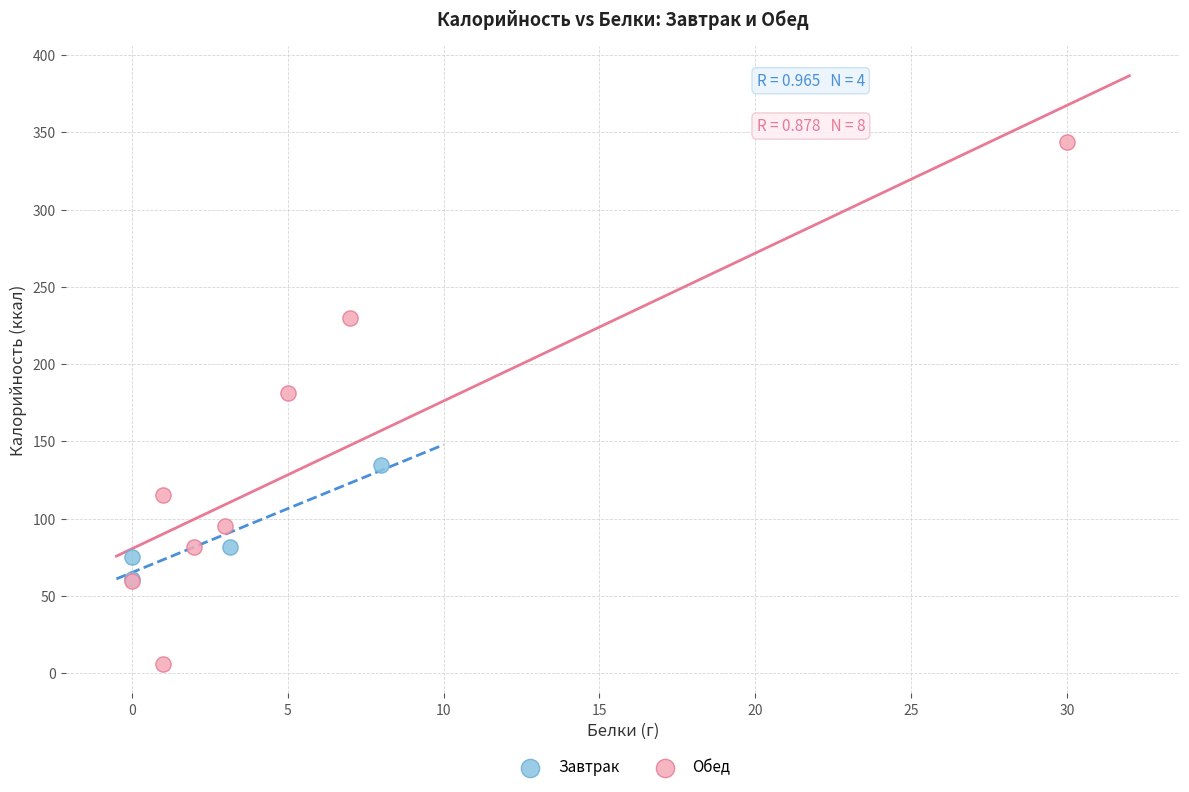

Which series reaches the minimum Y coordinate?

Обед